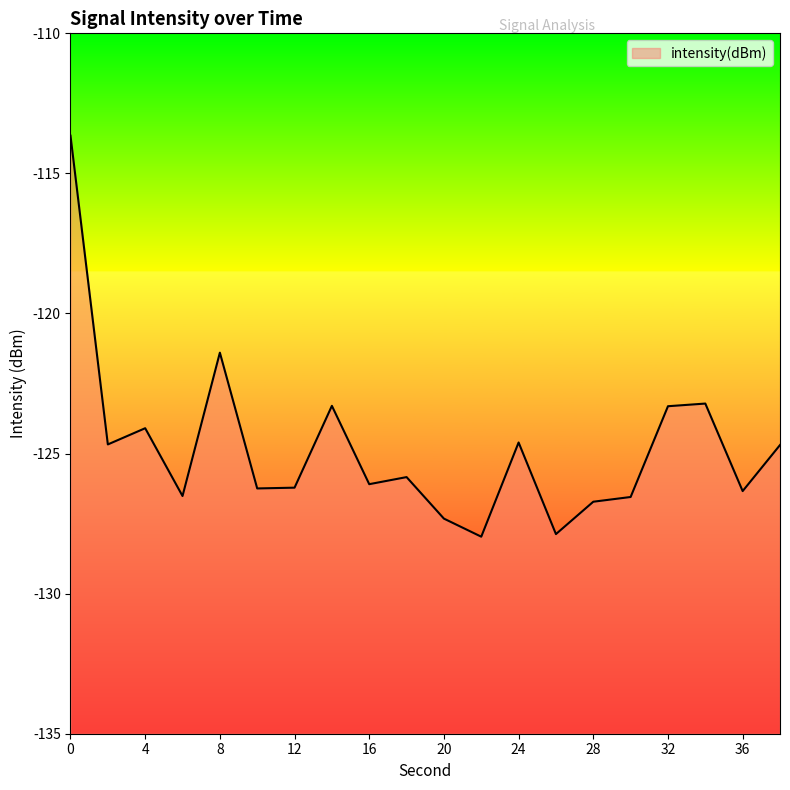

Reading left to right, extract all data points from this chart.

-113.7	-124.7	-124.1	-126.5	-121.4	-126.2	-126.2	-123.3	-126.1	-125.8	-127.3	-128.0	-124.6	-127.9	-126.7	-126.6	-123.3	-123.2	-126.3	-124.7